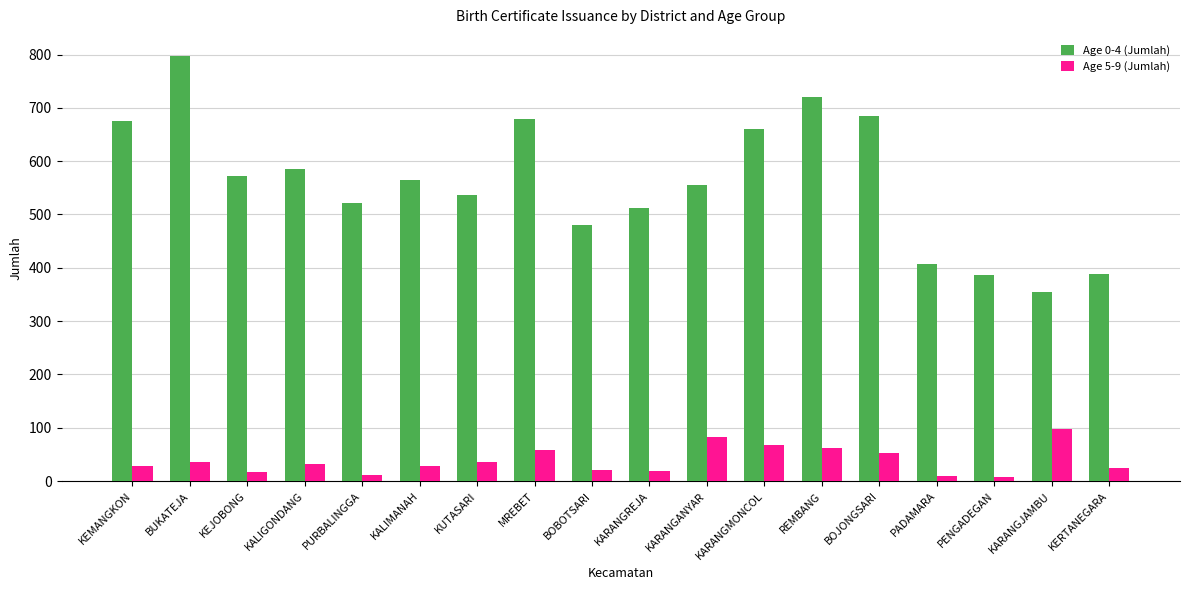

At which label does Age 0-4 (Jumlah) reach its minimum?

KARANGJAMBU